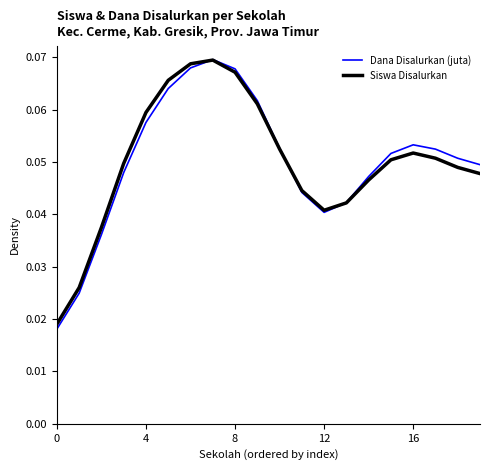

At which category does Dana Disalurkan (juta) reach its first local peak?

7